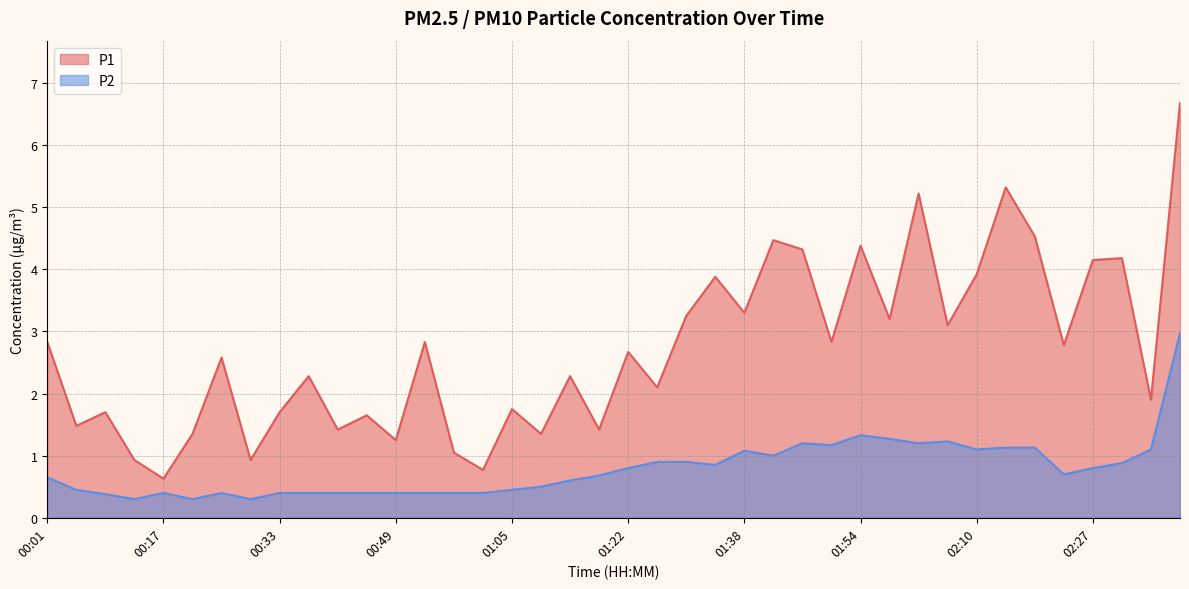

True or false: P1 has more than 2 points higher than both neighbors.

True